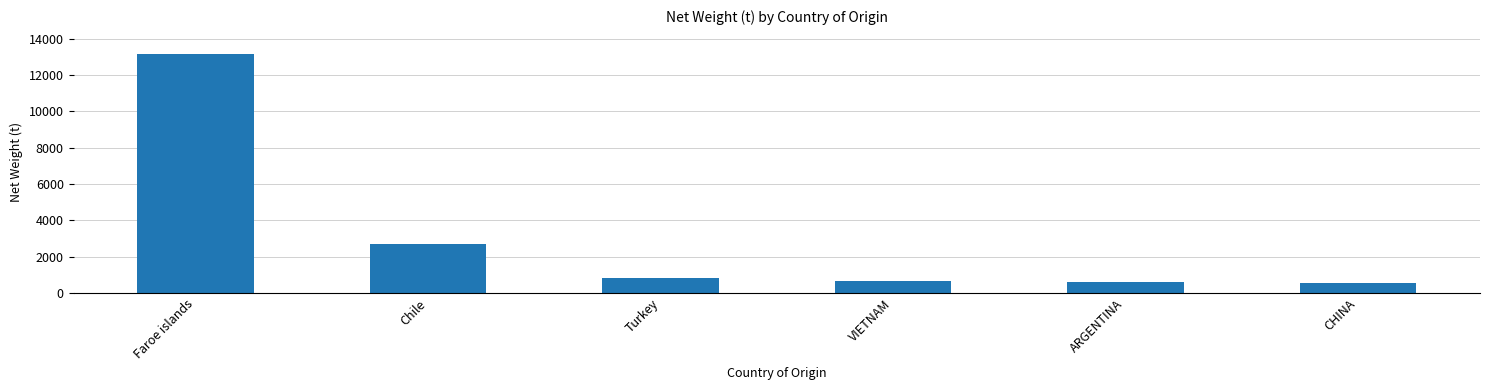

What is the smallest value displayed?

554.0